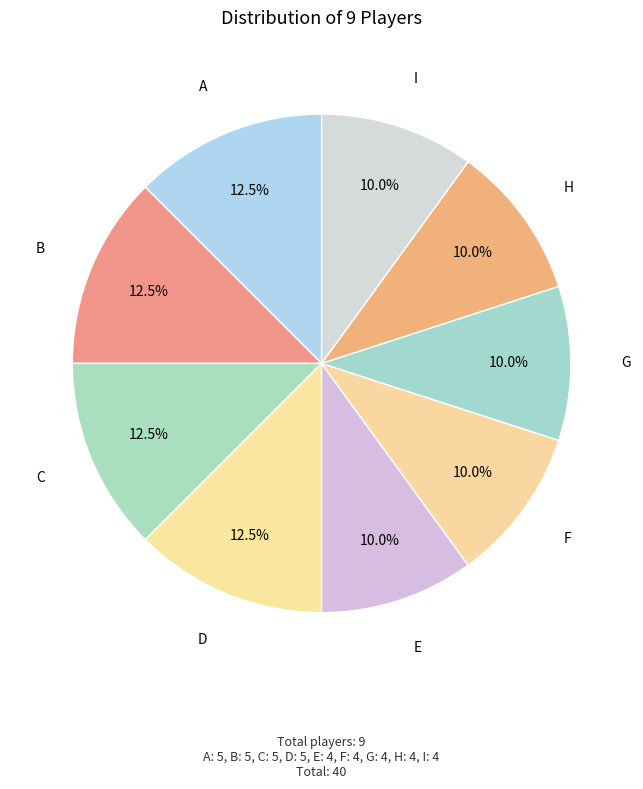

To the nearest percent, what is the average slice percentage?

11%